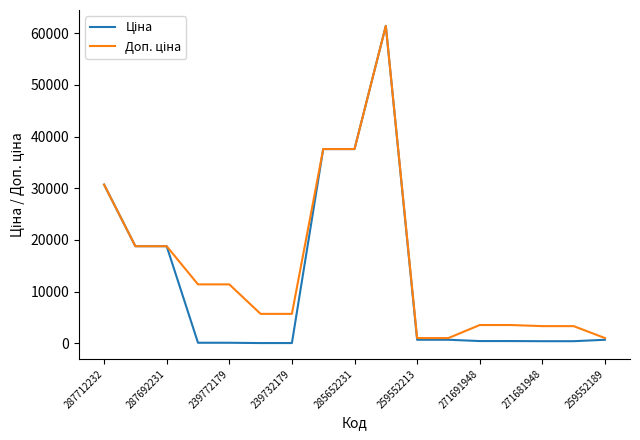

What is the smallest value displayed?

57.0